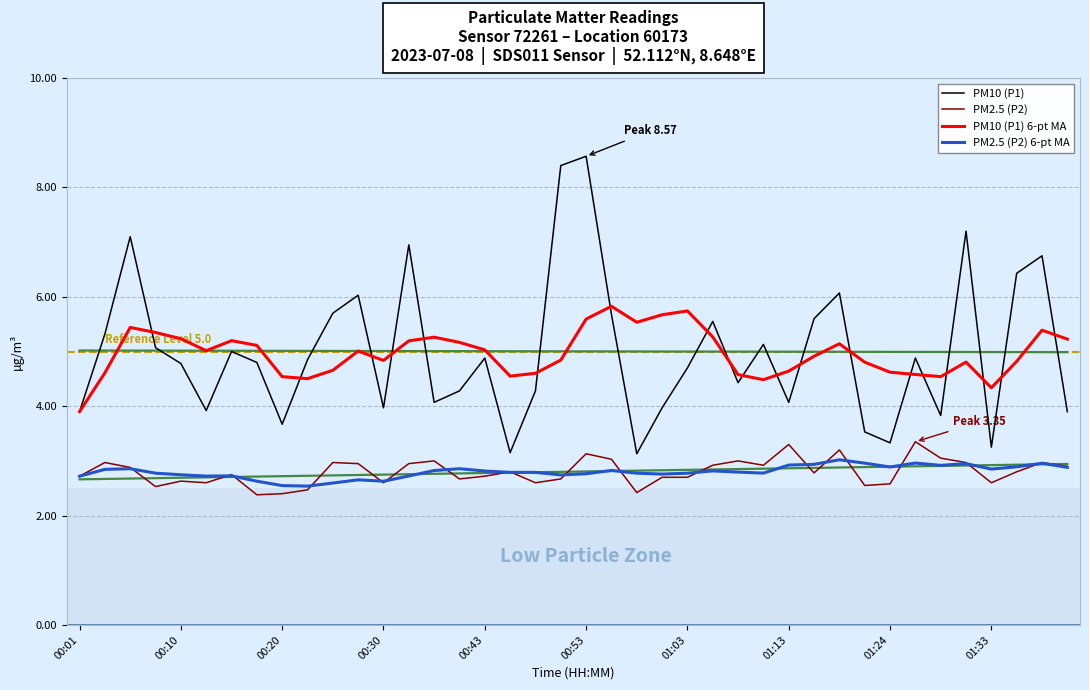

True or false: PM10 (P1) and PM2.5 (P2) intersect in this chart.

False